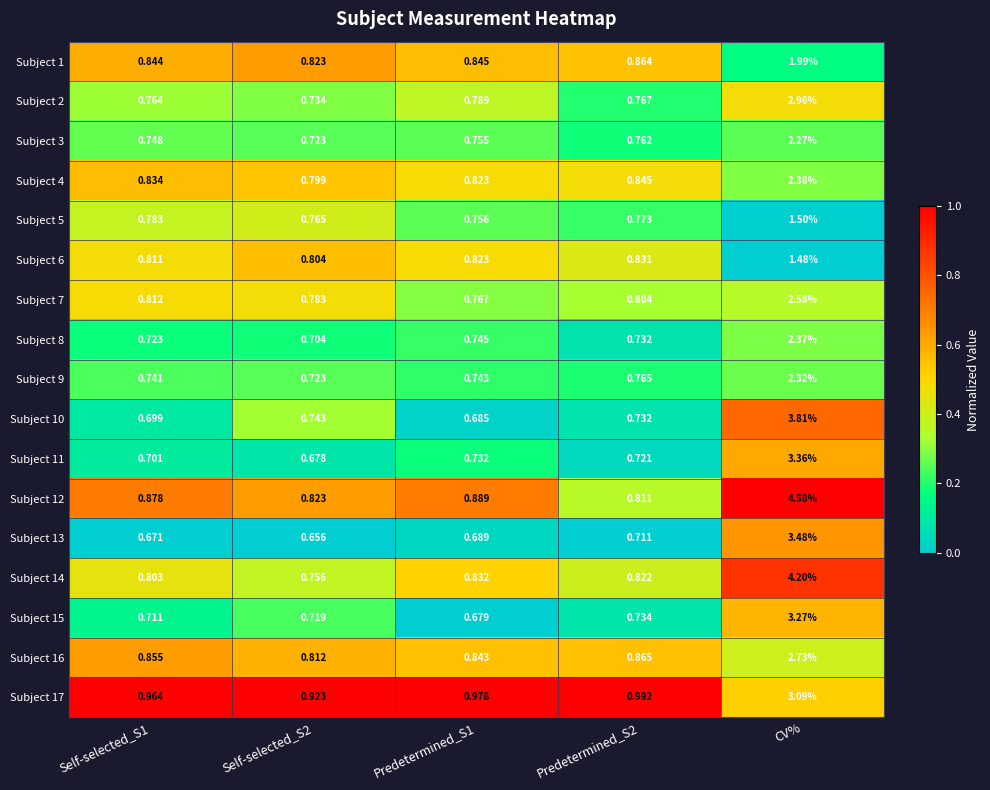

What is the spread (max minus min) of values at Predetermined_S2?

0.3